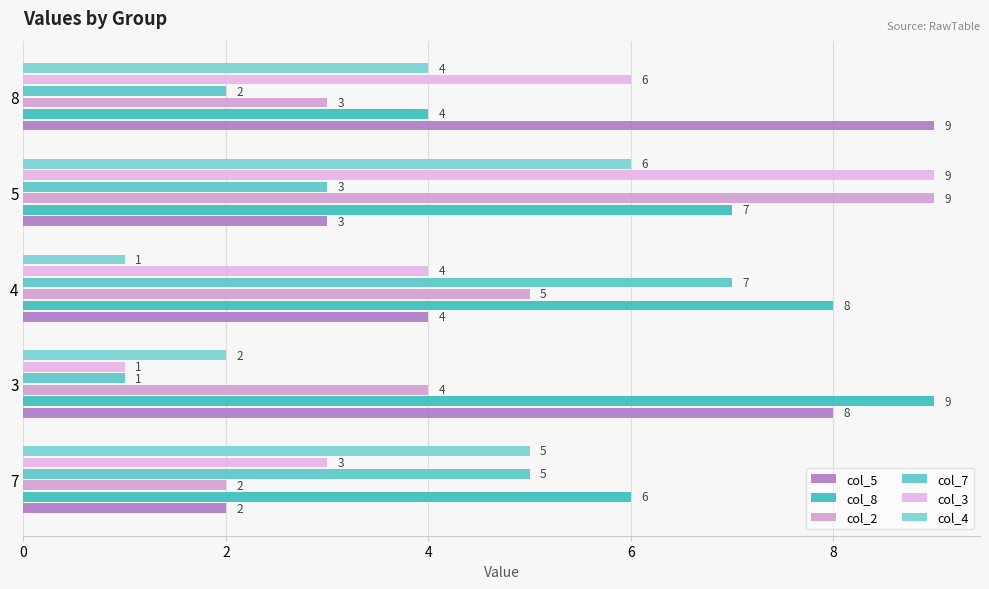

Which series has the widest spread of values?

col_3